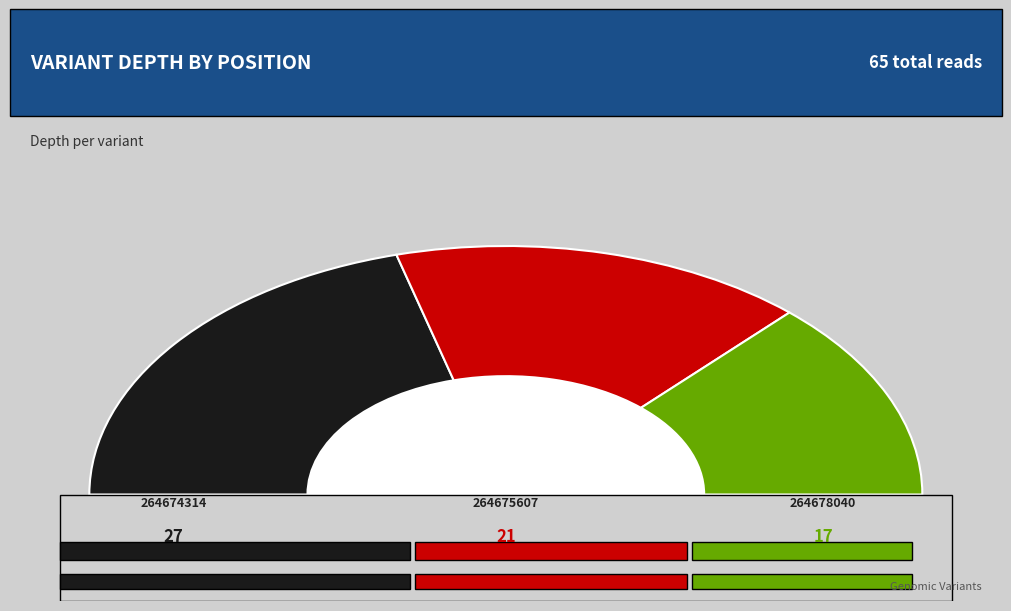

How many segments does this pie chart have?

3